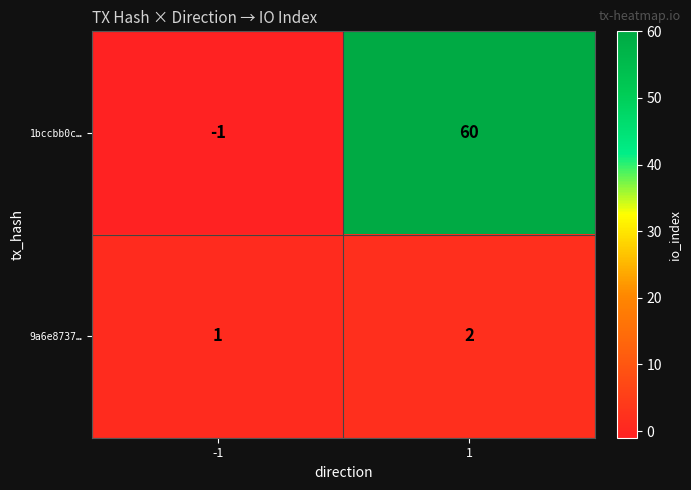

At -1, list the series in order from largest to smallest.

9a6e8737…, 1bccbb0c…